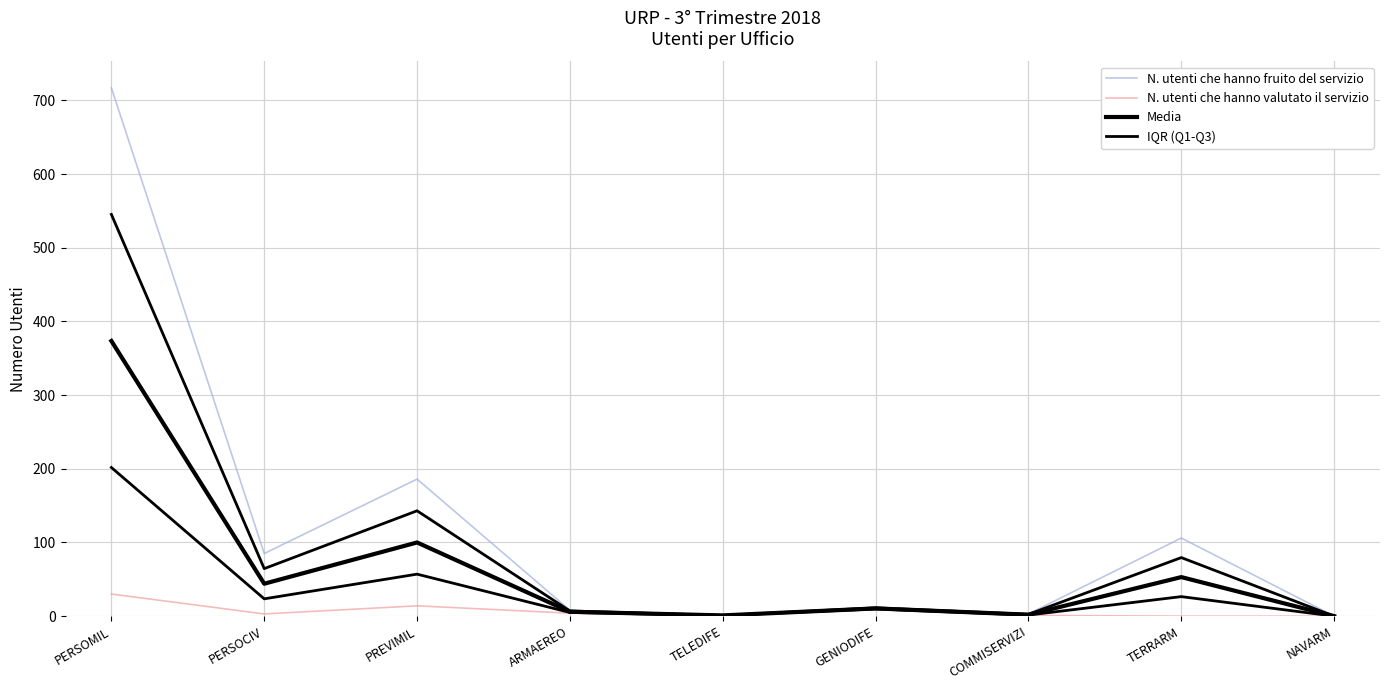

Which series has the widest spread of values?

N. utenti che hanno fruito del servizio